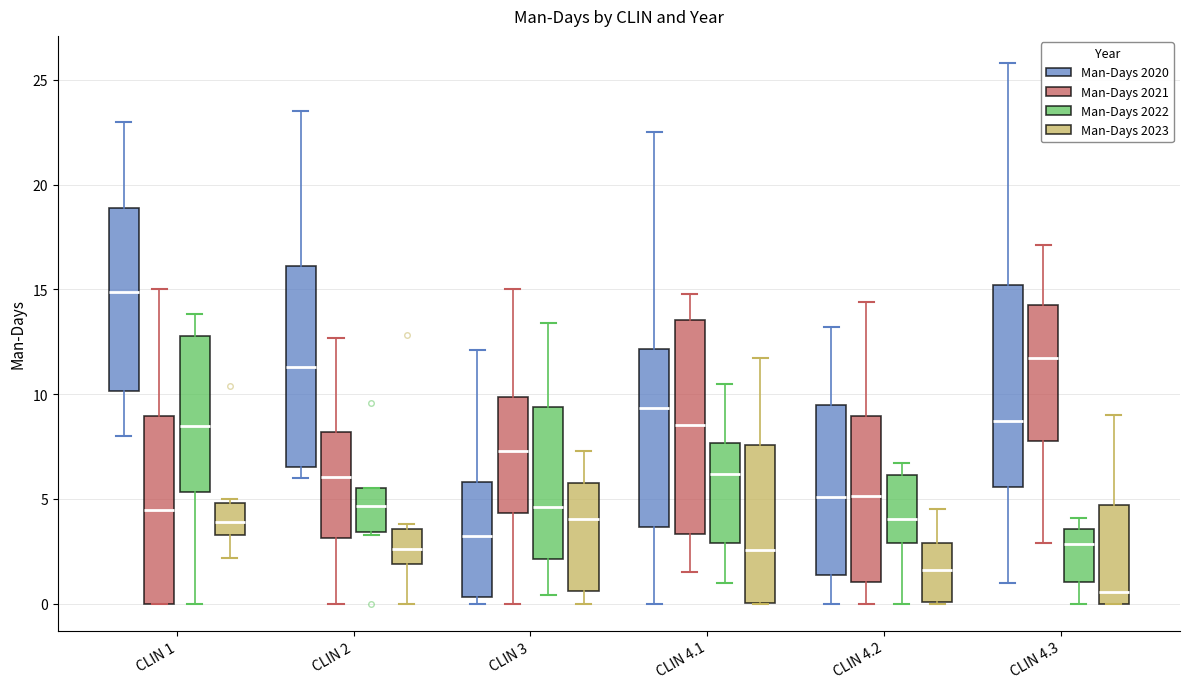

Comparing the boxes themselves (not the whiskers), which one is the tallest?

CLIN 4.1 (Man-Days 2021)